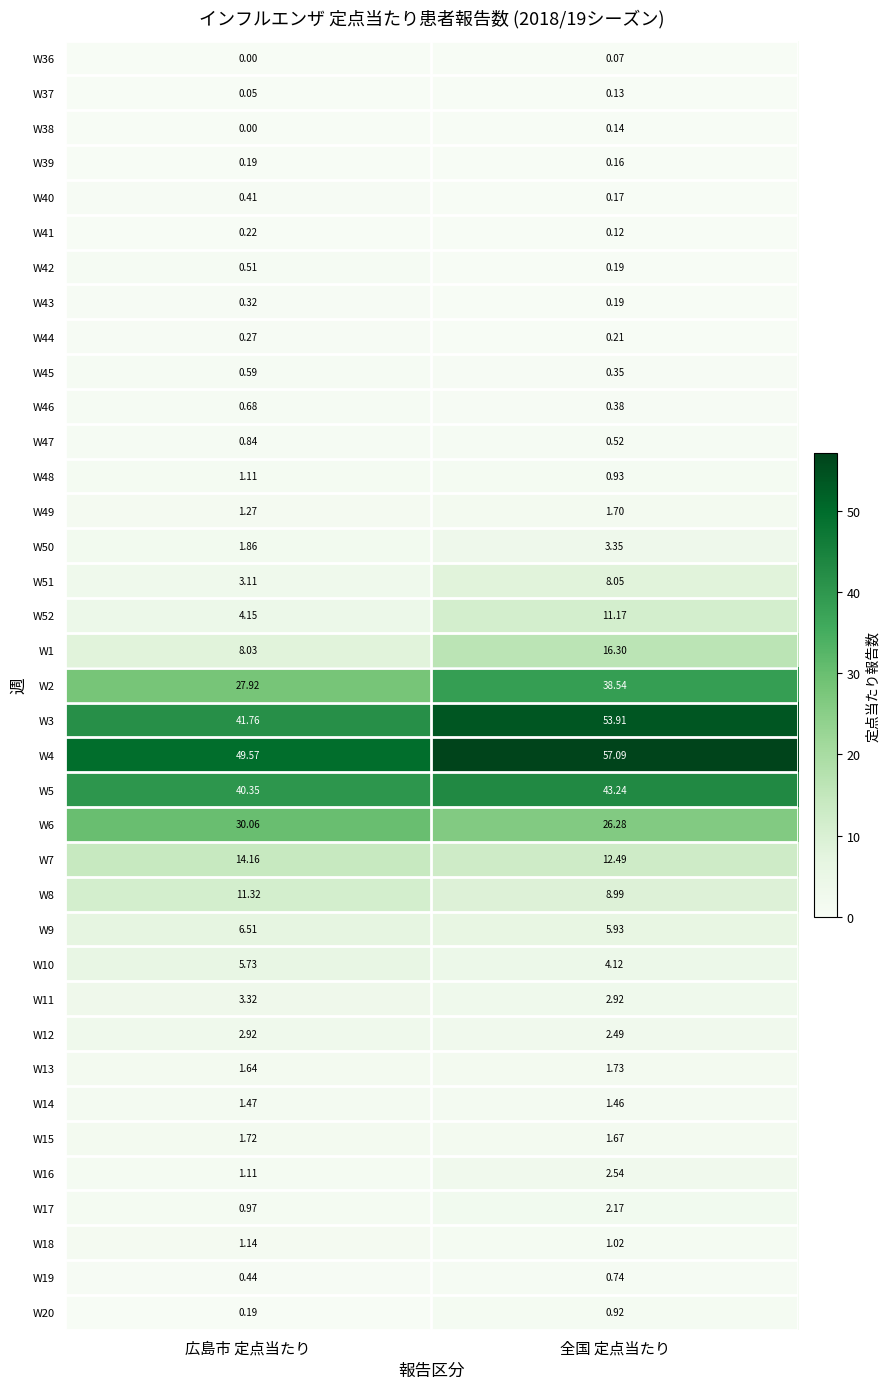

Which series has the largest range (max minus min)?

W3